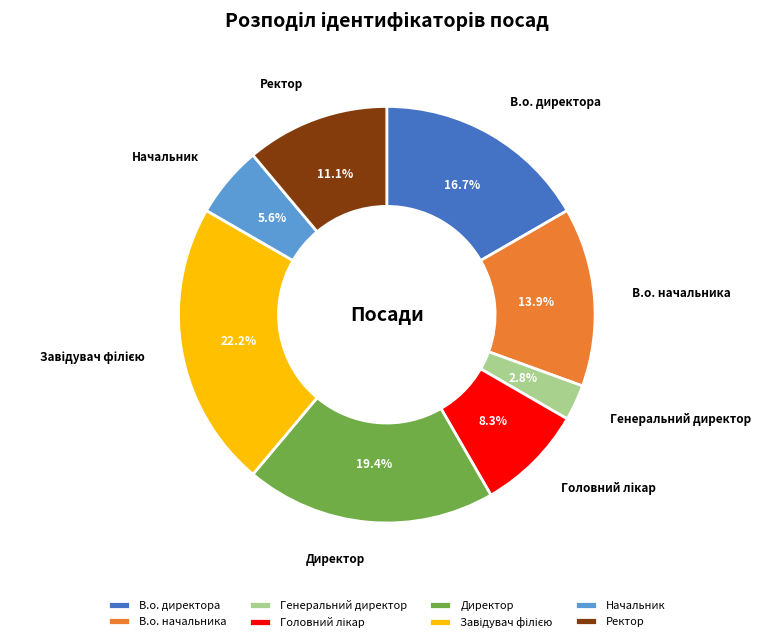

To the nearest percent, what is the difference between the largest and smallest slice percentages?

19%